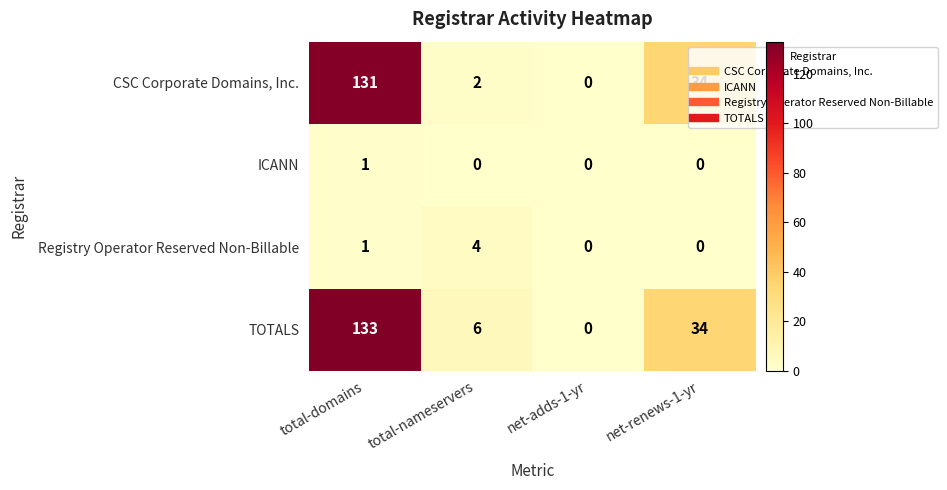

Which series changed the most between total-nameservers and net-renews-1-yr?

CSC Corporate Domains, Inc.